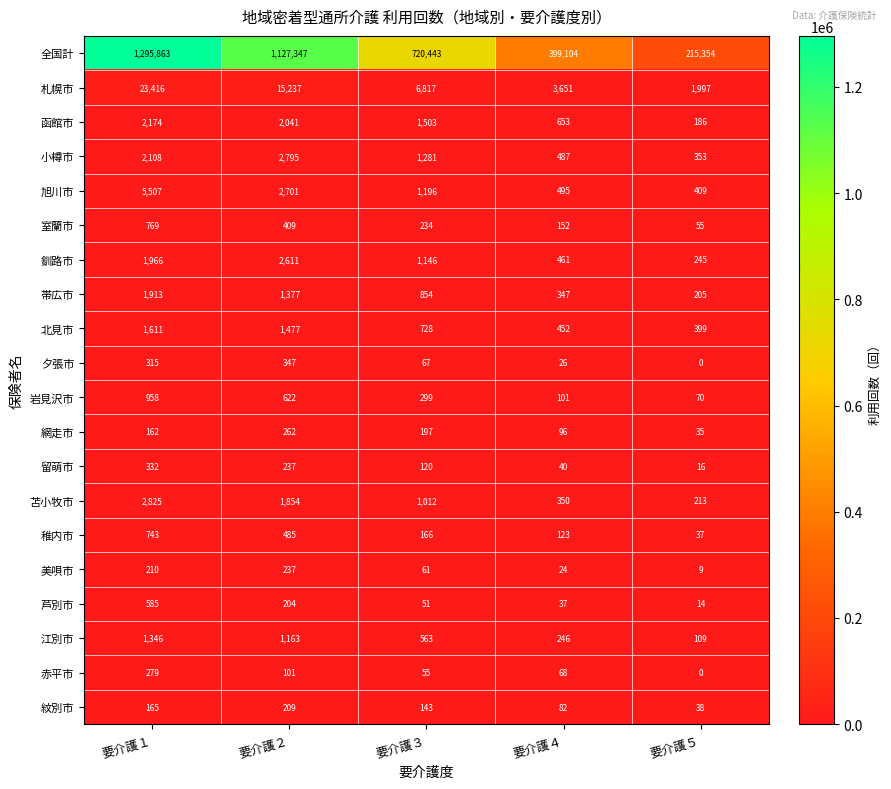

What is the highest value of the 帯広市 series?

1913